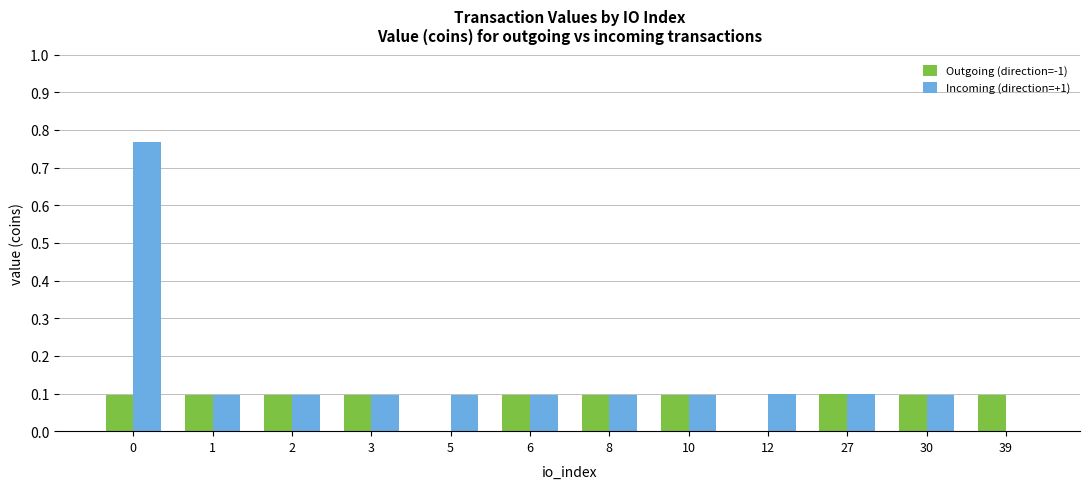

Which series has the largest total across all categories?

Incoming (direction=+1)